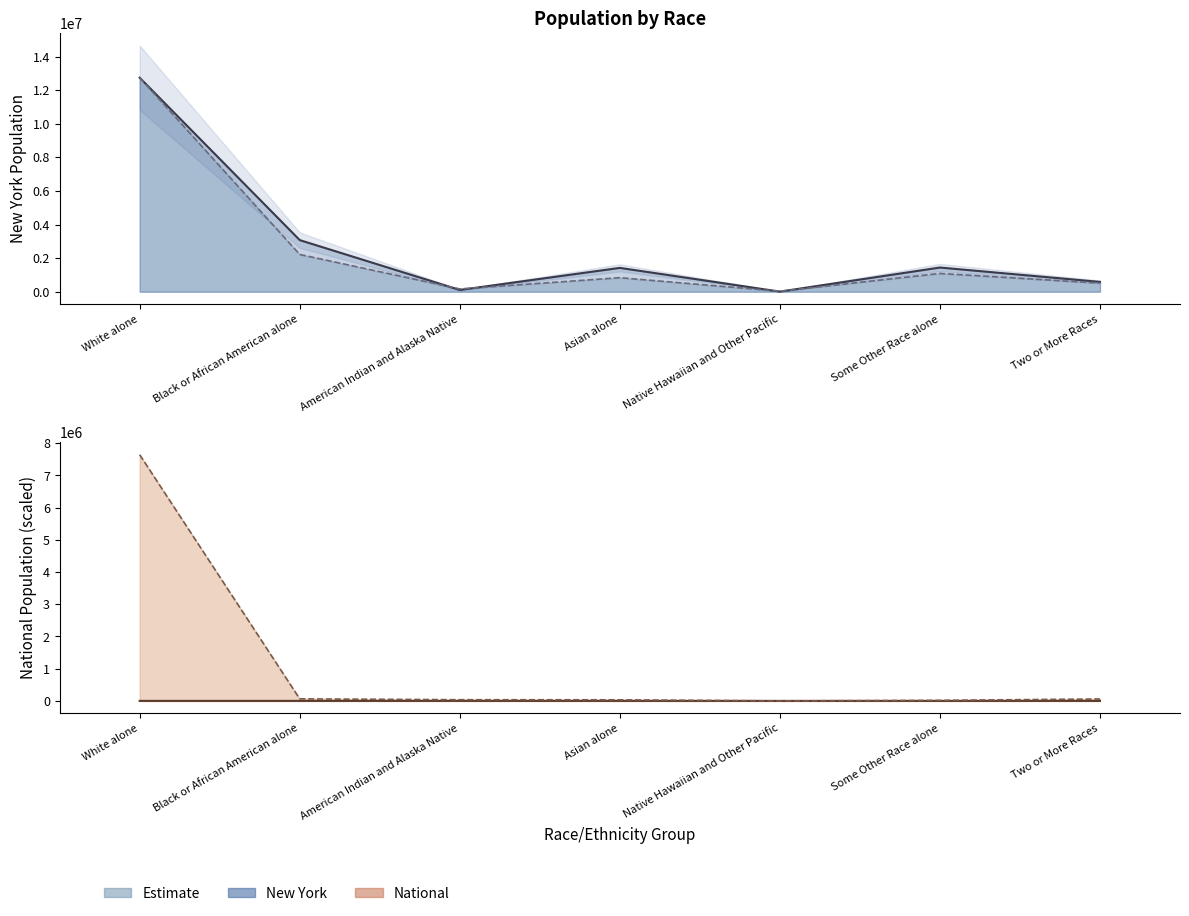

How many interior local valleys does the This Area (line, scaled) series have?

1